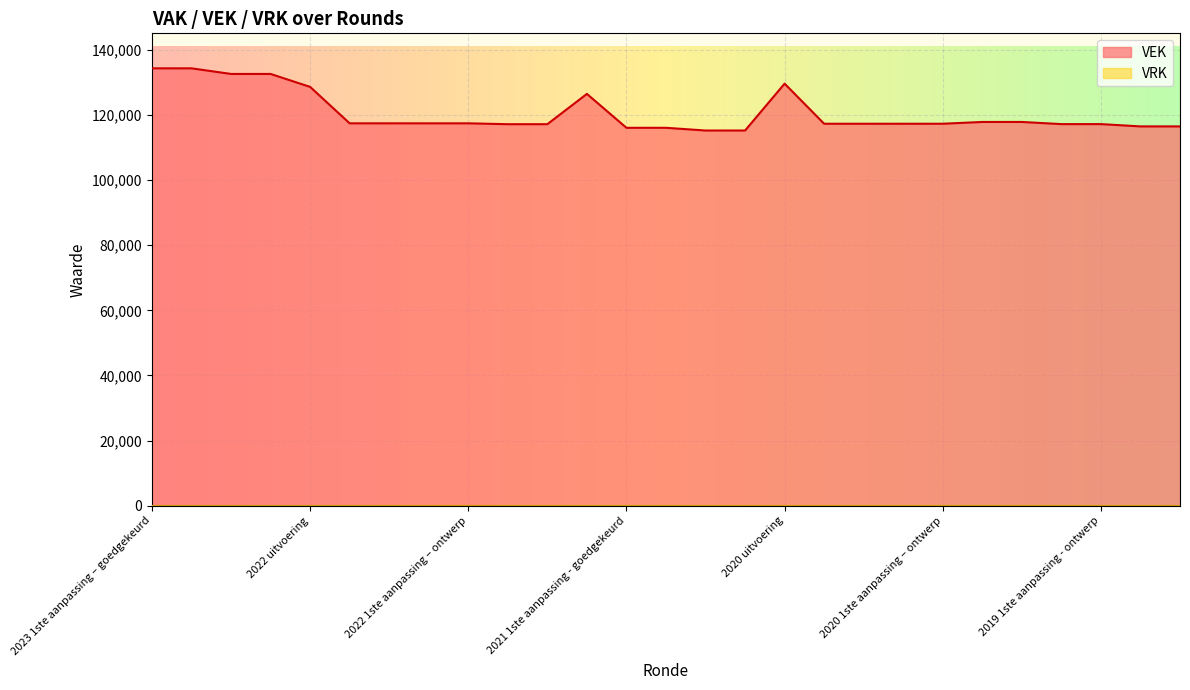

True or false: the data shows 132569 at 2023 Opmaak – goedgekeurd.

True